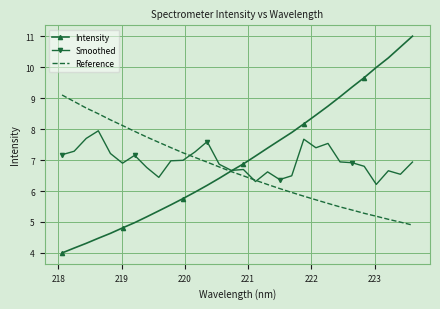

Which series has the widest spread of values?

Intensity